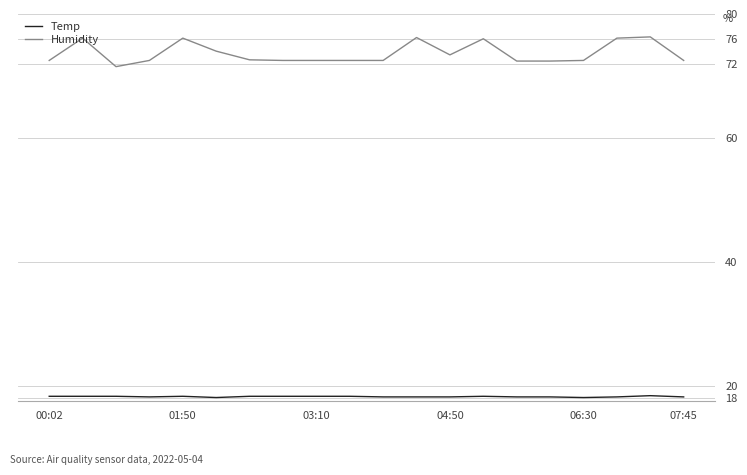

What is the sum of all Humidity values?

1473.1